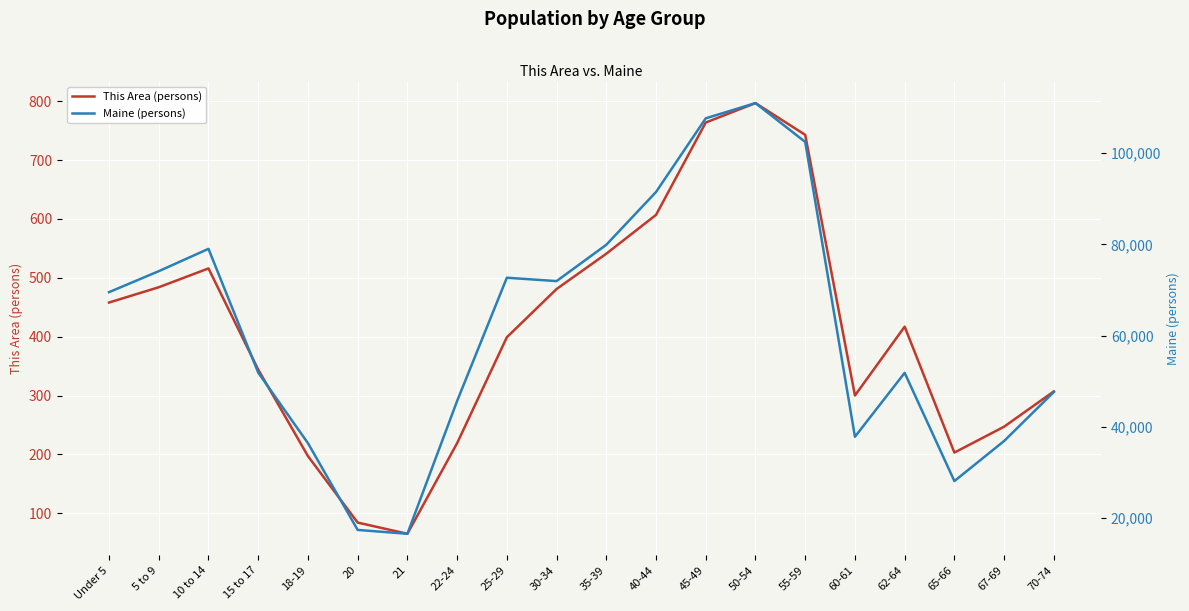

What is the value of the Maine (persons) point at the 20th from the left?

47637